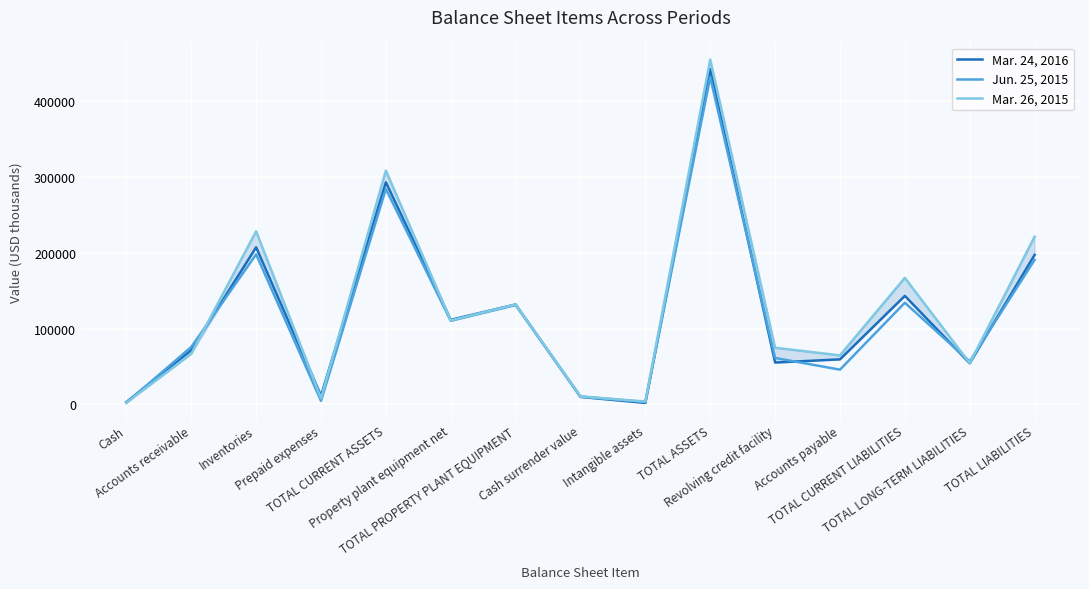

True or false: Mar. 24, 2016 and Jun. 25, 2015 cross at least once.

True